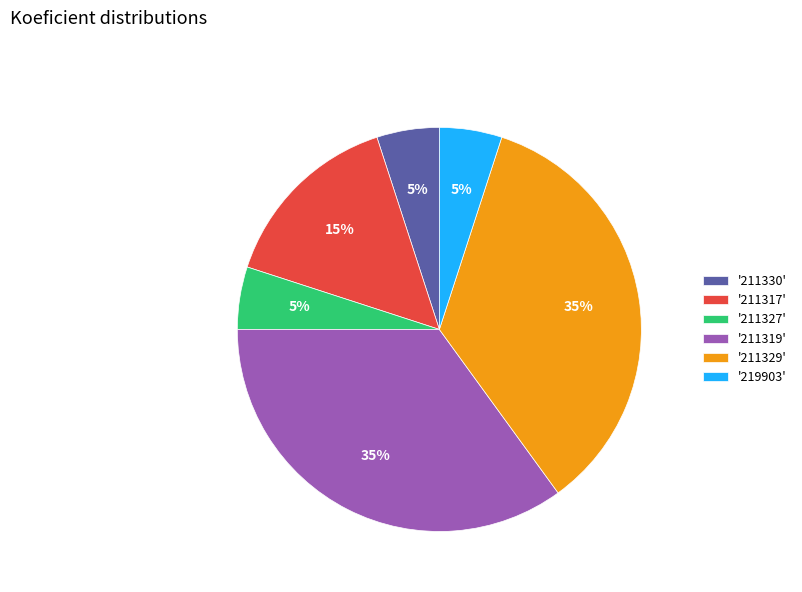

What percentage is the '211330' slice, to the nearest percent?

5%